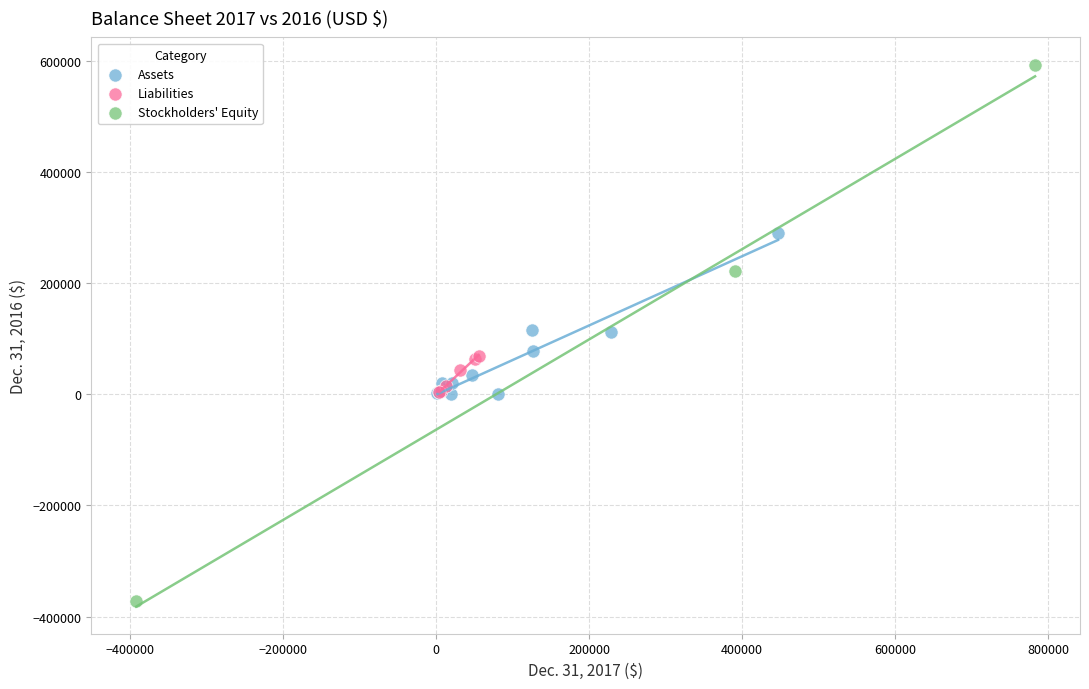

Which series reaches the minimum Y coordinate?

Stockholders' Equity